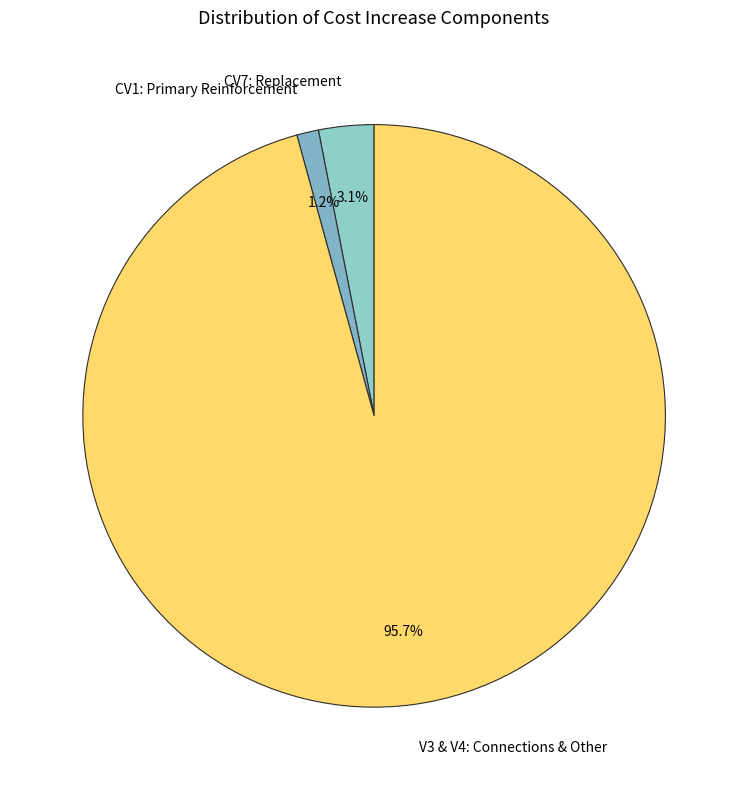

What is the total percentage of CV1: Primary Reinforcement and V3 & V4: Connections & Other?

96.9%